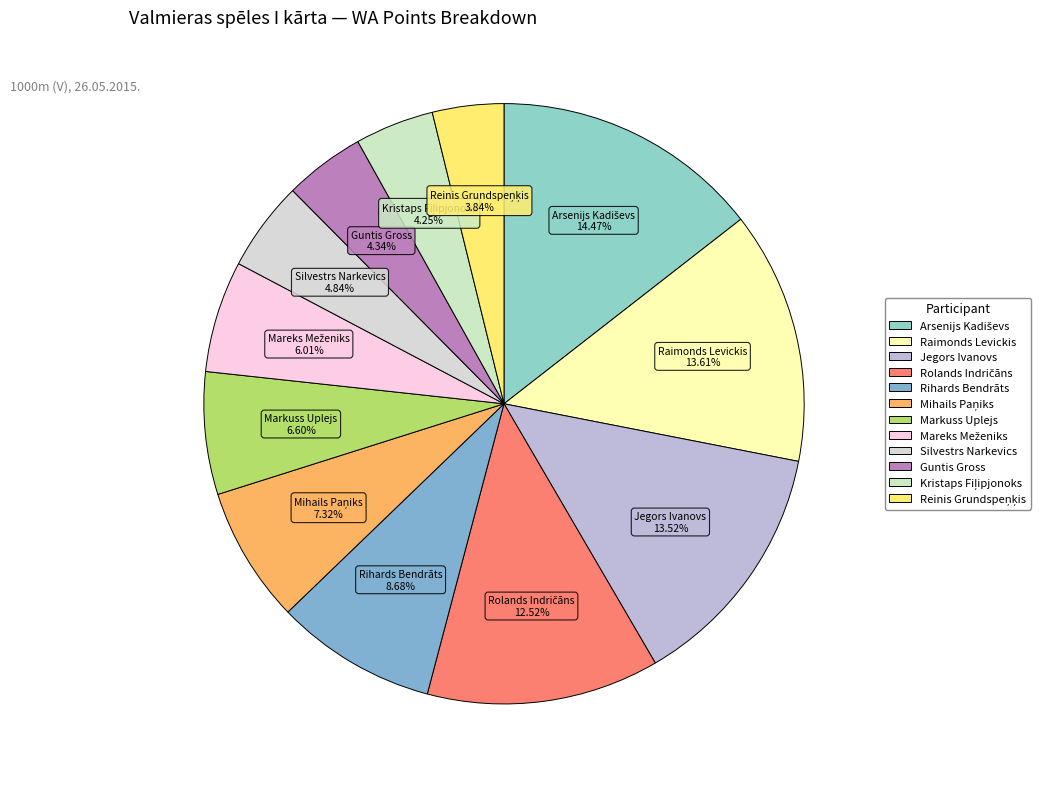

To the nearest percent, what is the average slice percentage?

8%